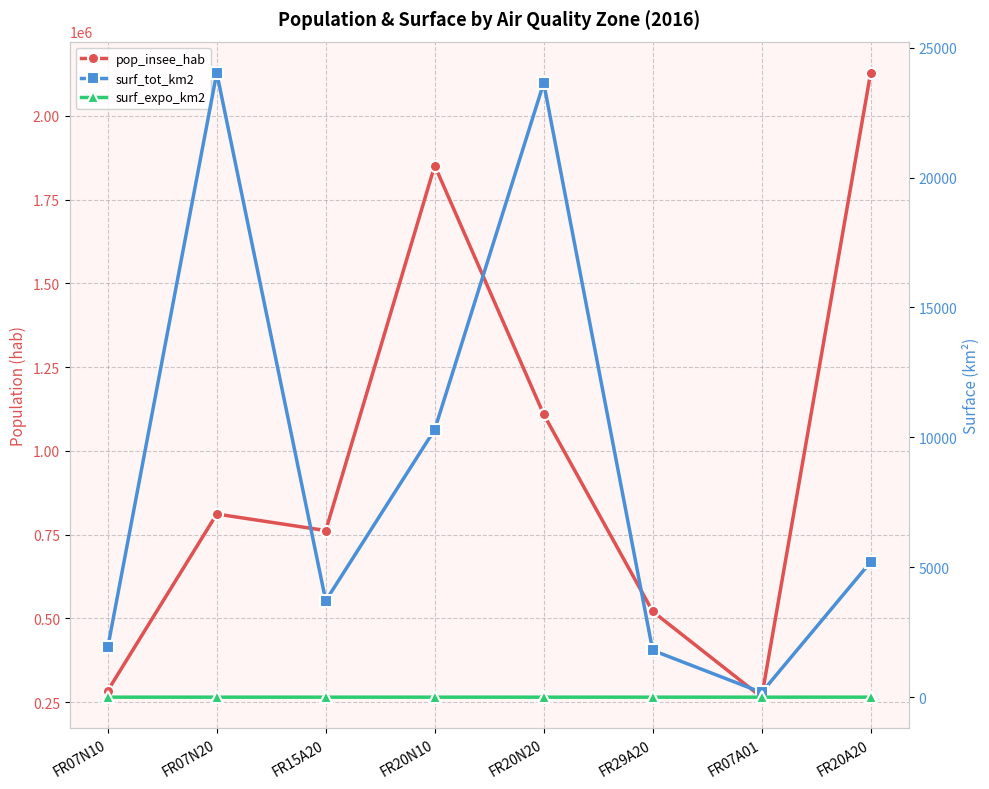

True or false: surf_expo_km2 and pop_insee_hab intersect in this chart.

False